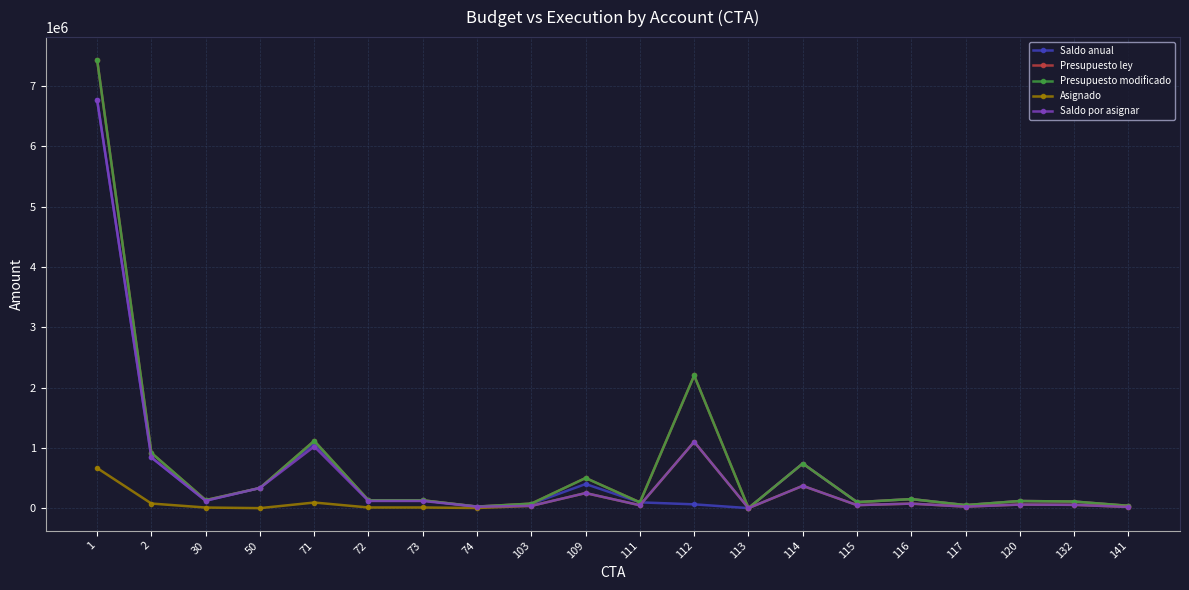

Which series has the widest spread of values?

Presupuesto ley